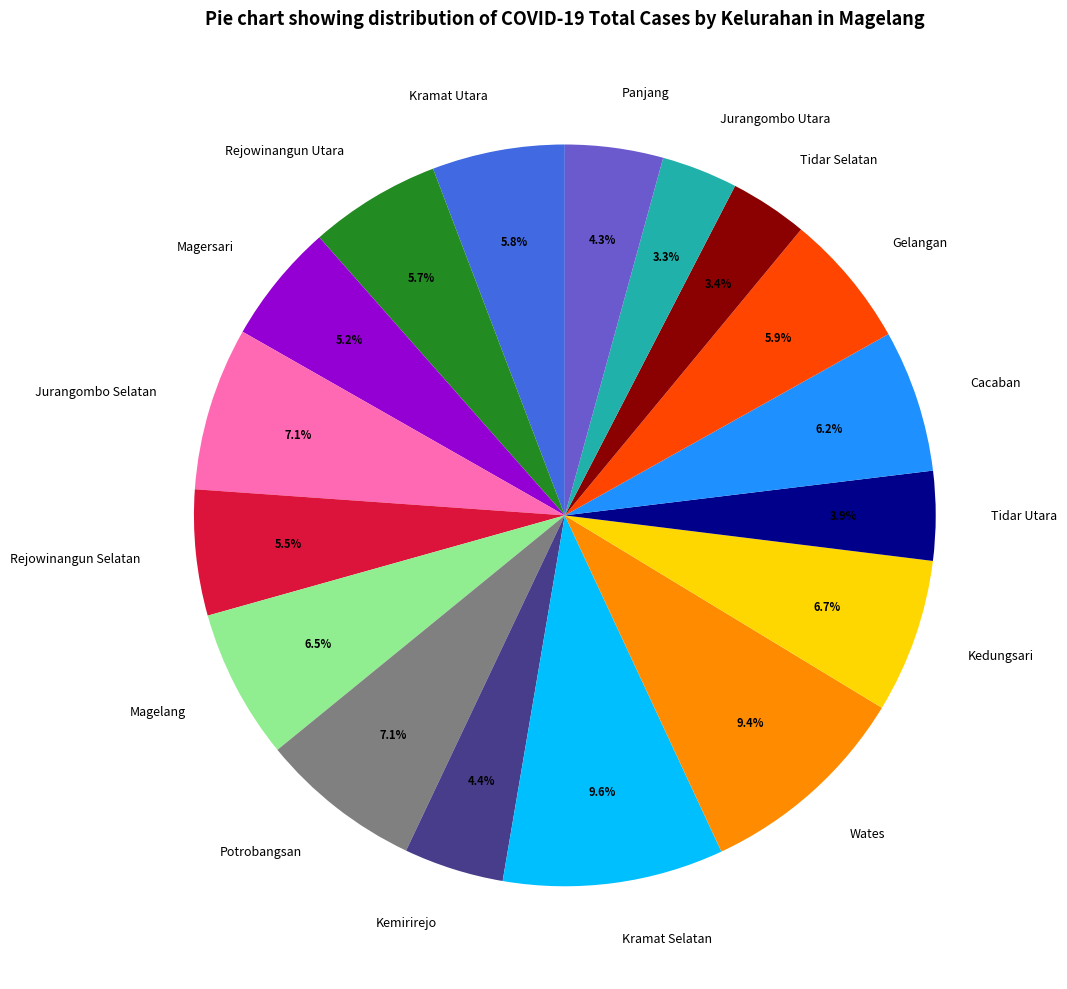

To the nearest percent, what is the difference between the largest and smallest slice percentages?

6%